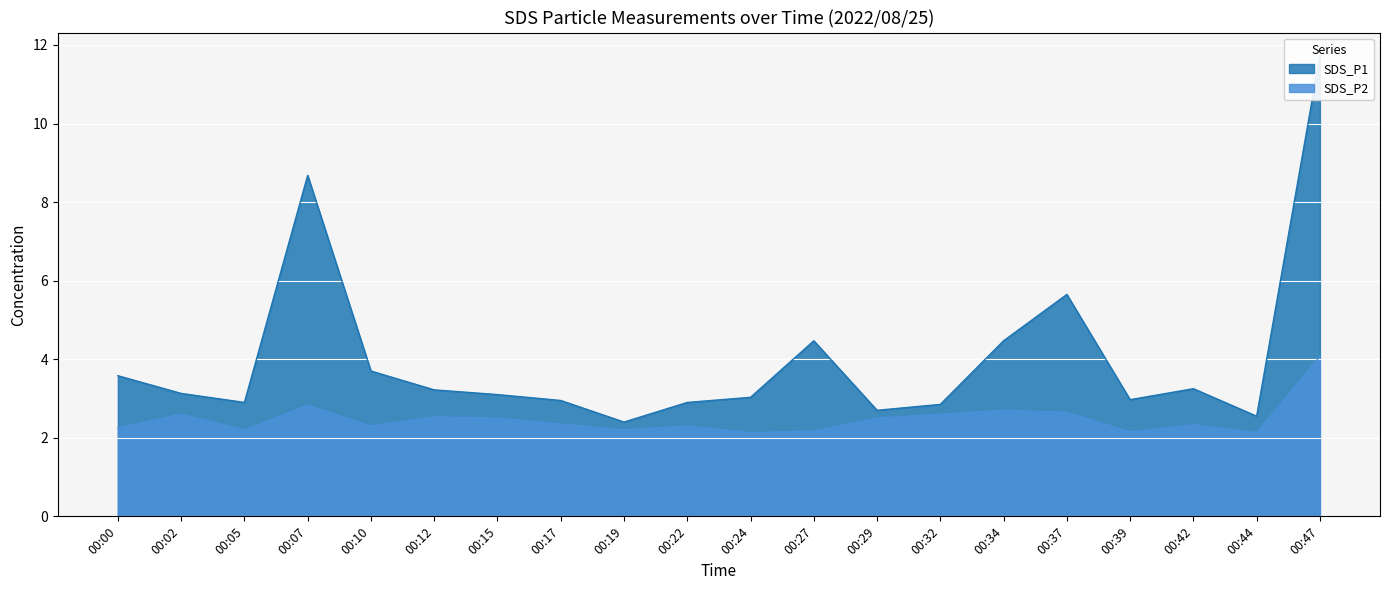

Reading right to left, transcribe all the data shown in this chart.

SDS_P1: 11.7	2.5	3.2	3.0	5.7	4.5	2.9	2.7	4.5	3.0	2.9	2.4	3.0	3.1	3.2	3.7	8.7	2.9	3.1	3.6
SDS_P2: 4.1	2.1	2.3	2.1	2.6	2.7	2.6	2.5	2.2	2.1	2.3	2.2	2.4	2.5	2.5	2.3	2.8	2.2	2.6	2.2